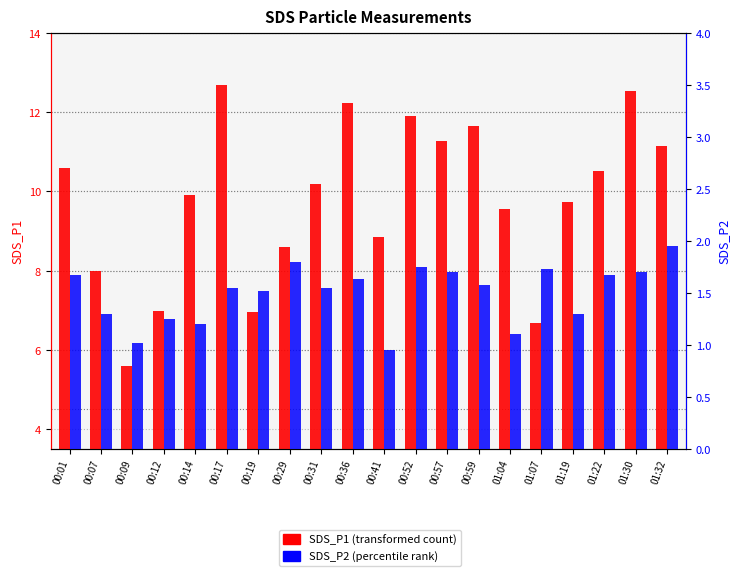

What is the total value across all series at 00:14?

11.1